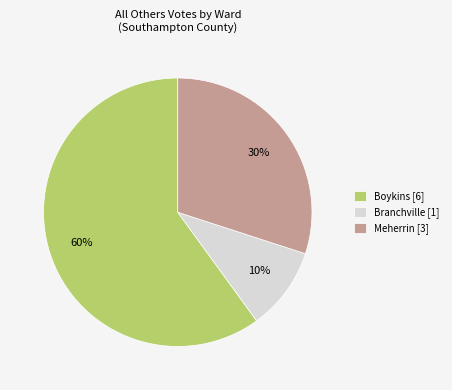

Is there any slice that represents more than half of the pie?

Yes